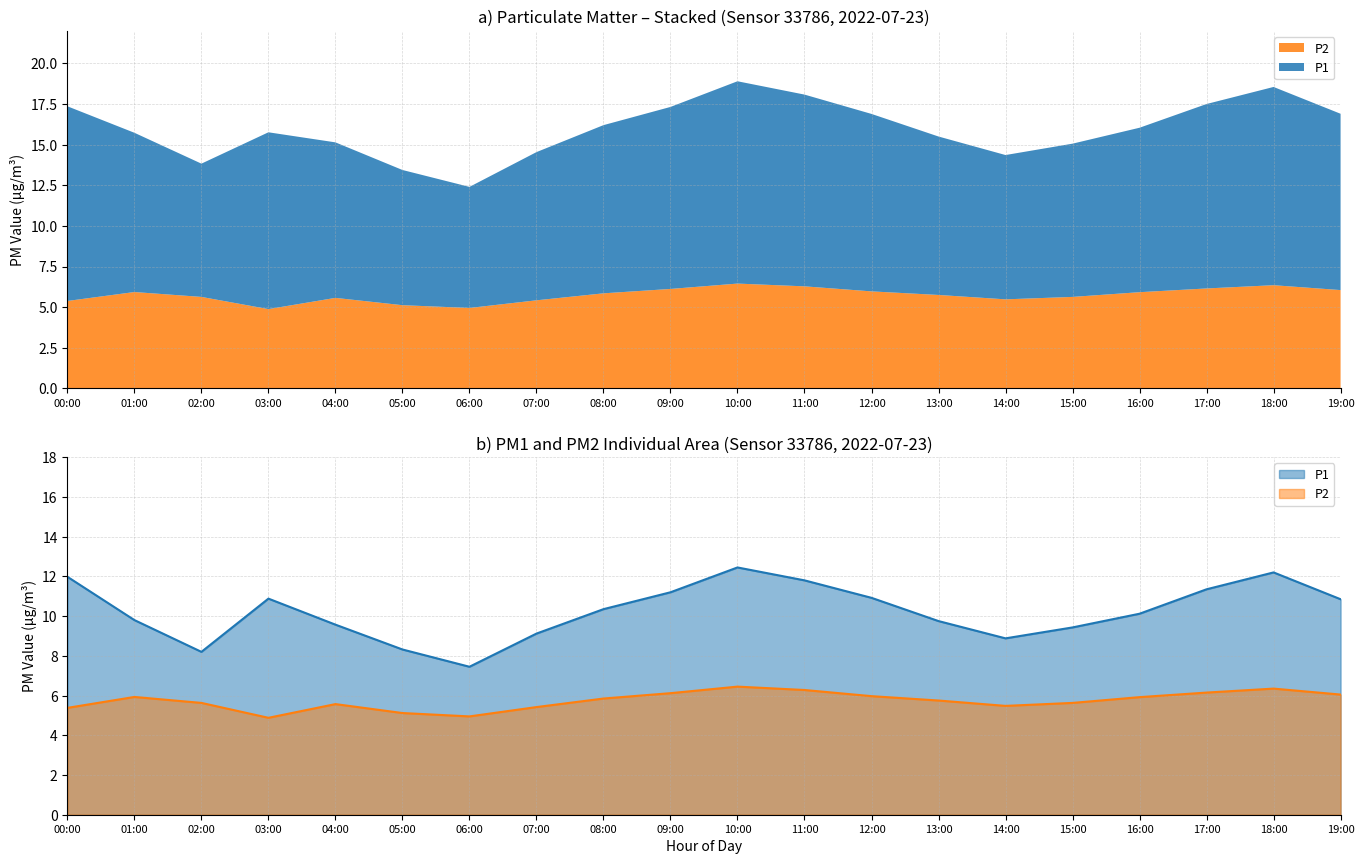

What is the highest value of the P1 series?

12.4